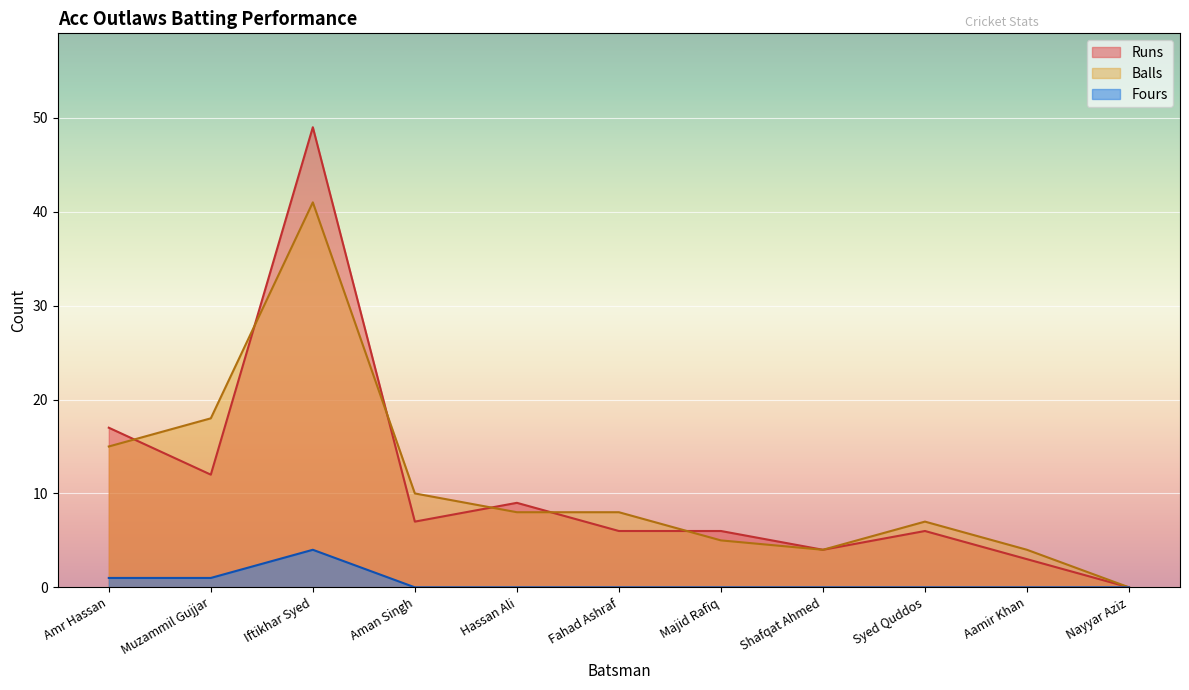

Reading left to right, transcribe all the data shown in this chart.

Runs: 17	12	49	7	9	6	6	4	6	3	0
Balls: 15	18	41	10	8	8	5	4	7	4	0
Fours: 1	1	4	0	0	0	0	0	0	0	0